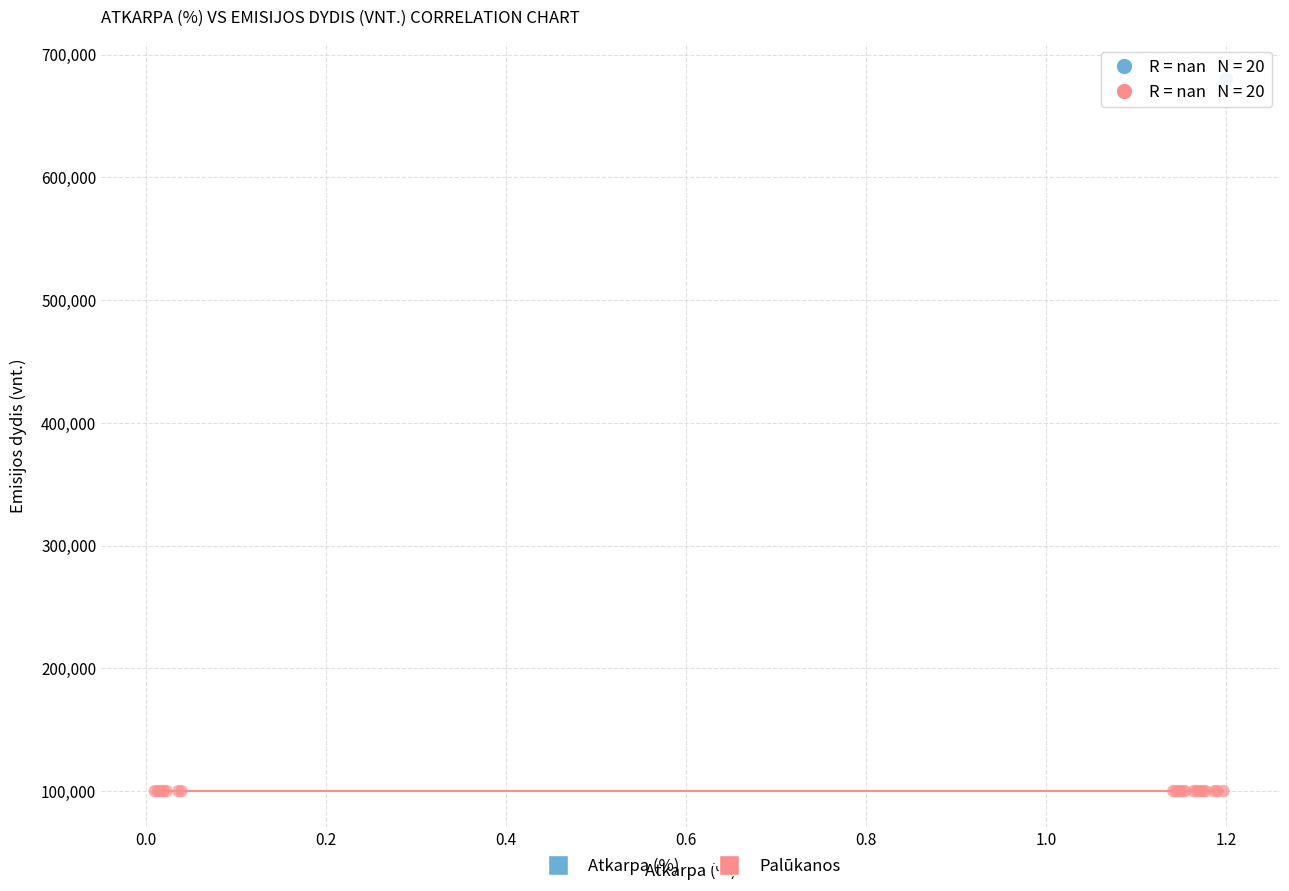

Which series reaches the minimum Y coordinate?

Palūkanos